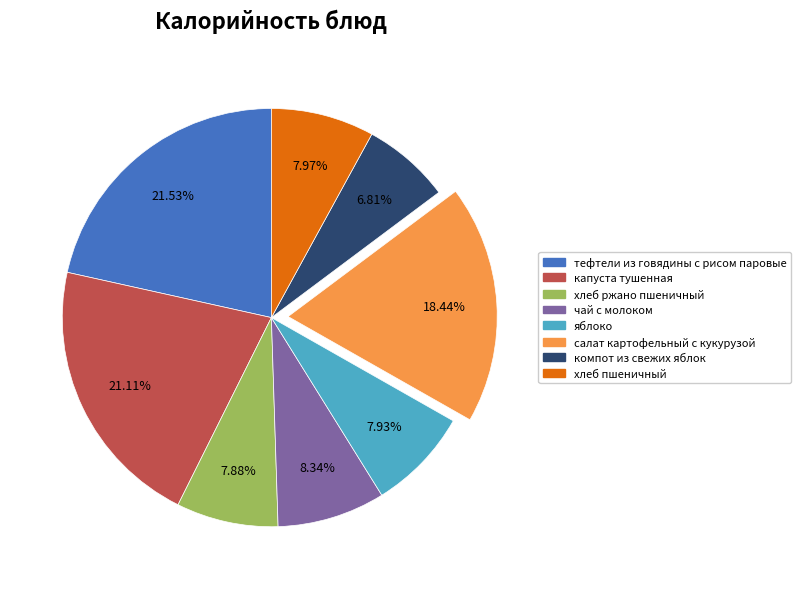

To the nearest percent, what is the difference between the чай с молоком and тефтели из говядины с рисом паровые slice percentages?

13%